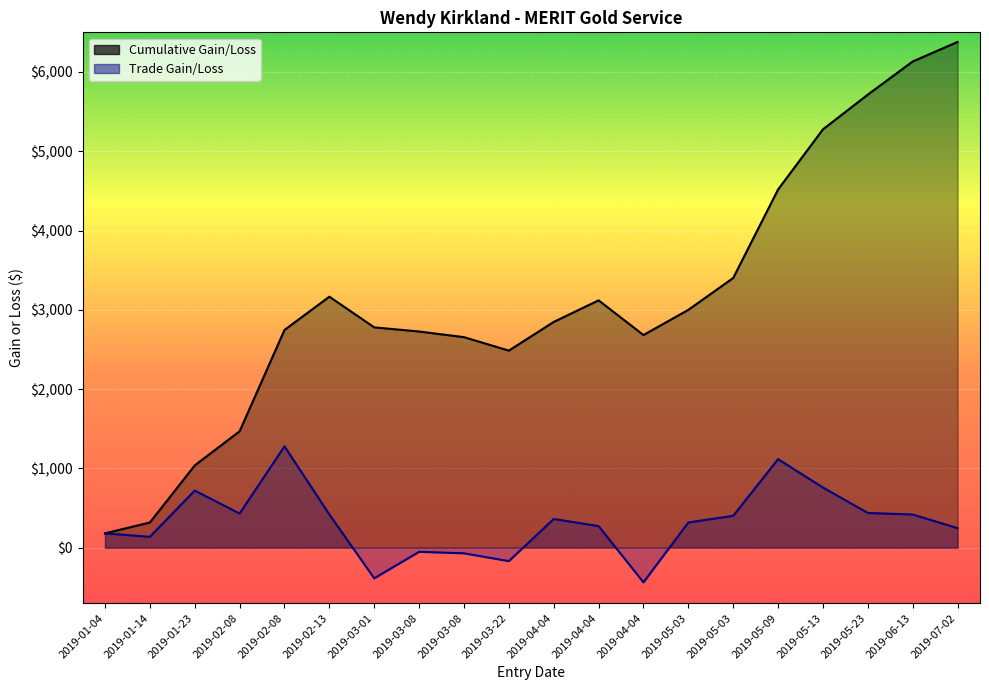

At which category does Trade Gain/Loss reach its first local peak?

2019-01-23